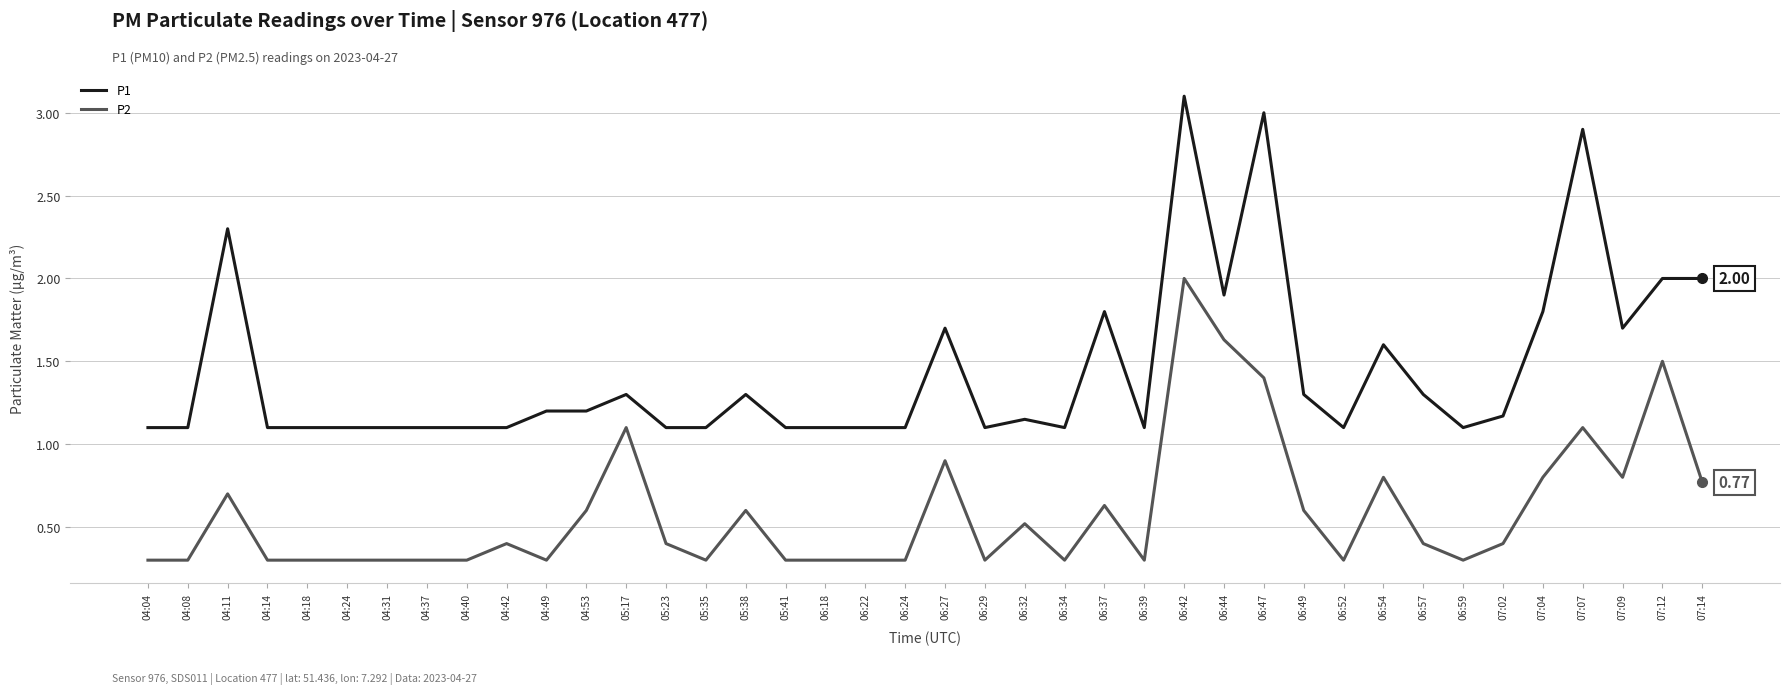

What is the difference between the P1 values at 06:54 and 05:23?

0.5